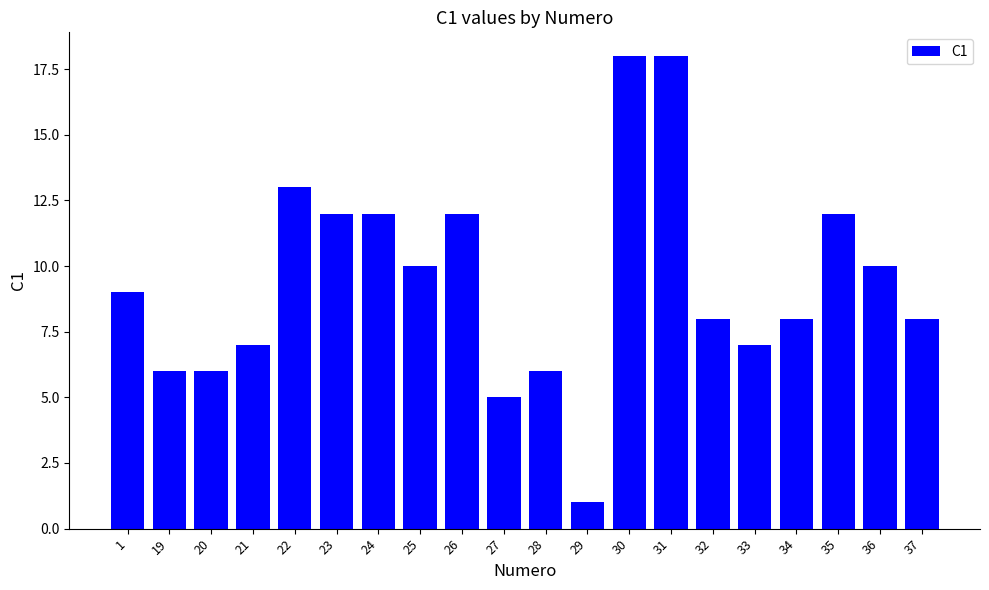

How many categories are shown in the chart?

20